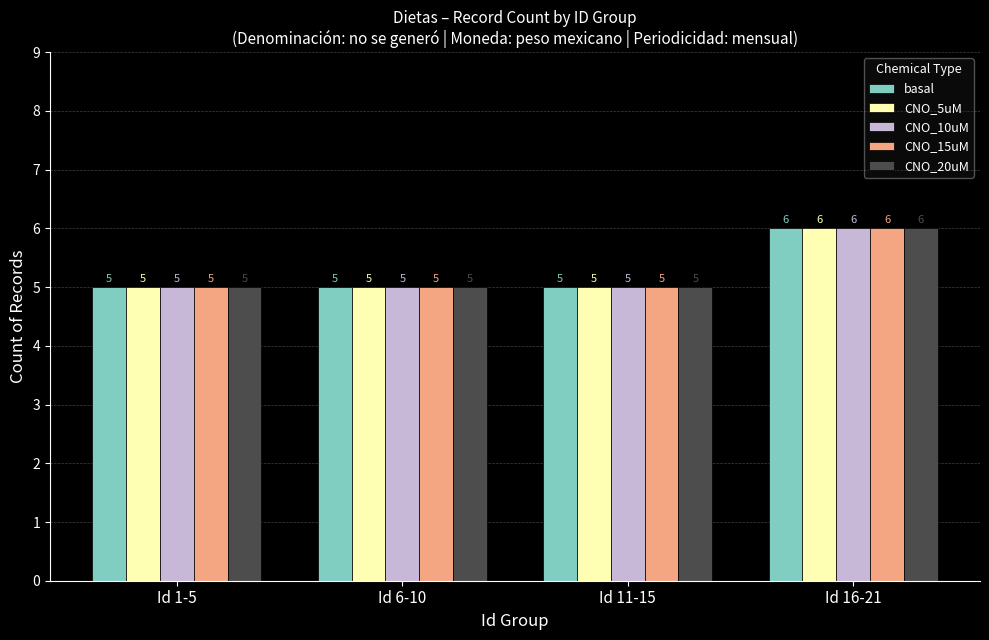

What is the total value across all series at Id 11-15?

25